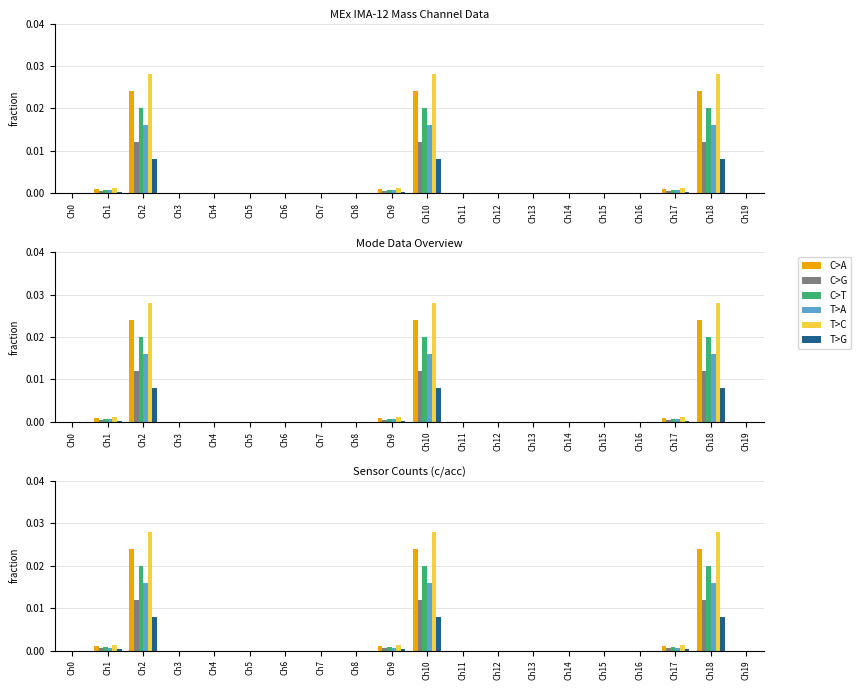

Where is C>A nearest to the value 0?

Ch0